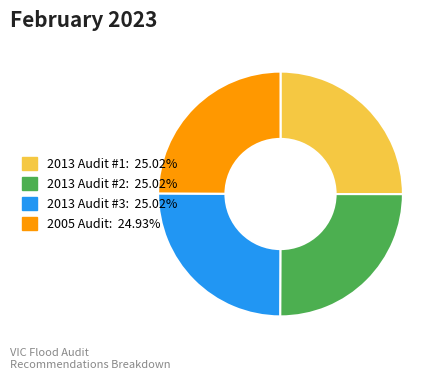

Is there any slice that represents more than half of the pie?

No